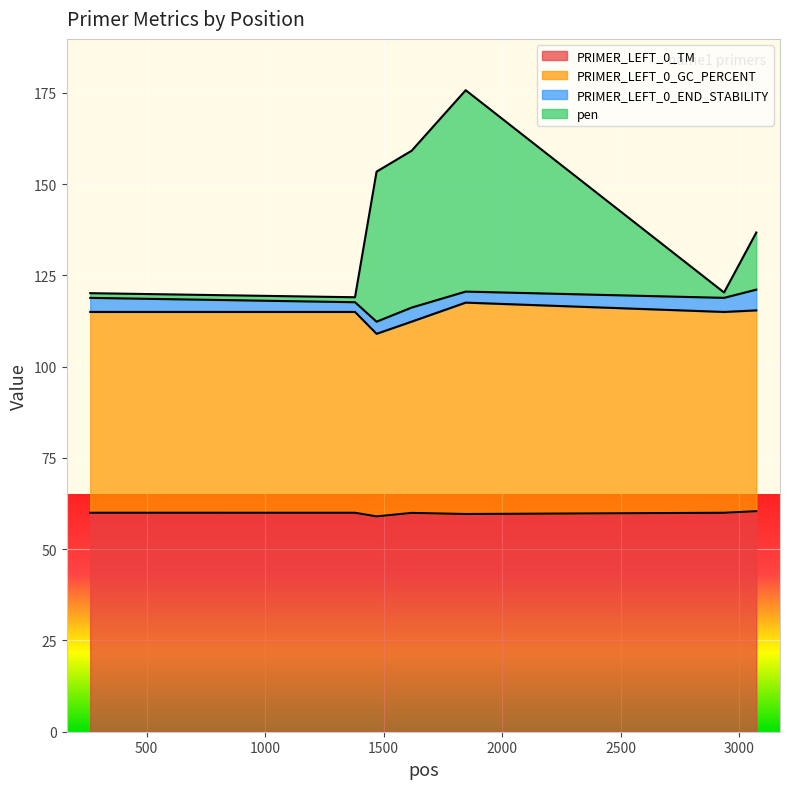

What is the greatest value displayed?

175.7